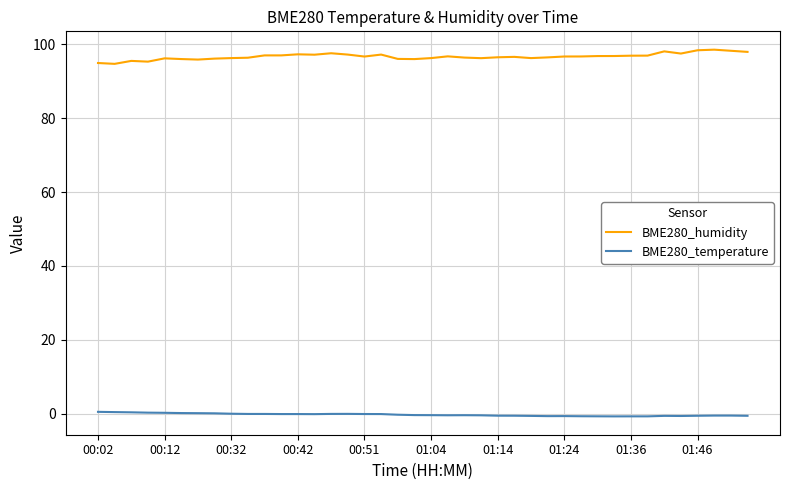

Which series has the largest total across all categories?

BME280_humidity